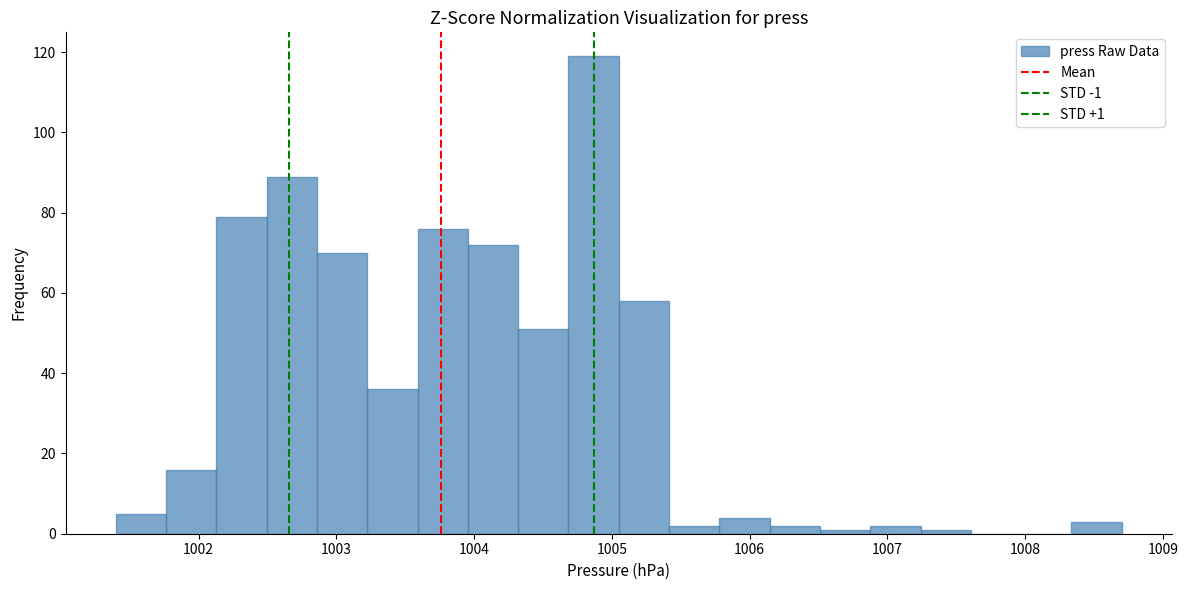

Around what value on the x-axis is the tallest bar? Give the approximate position of its centre, as read against the axis.

1004.9